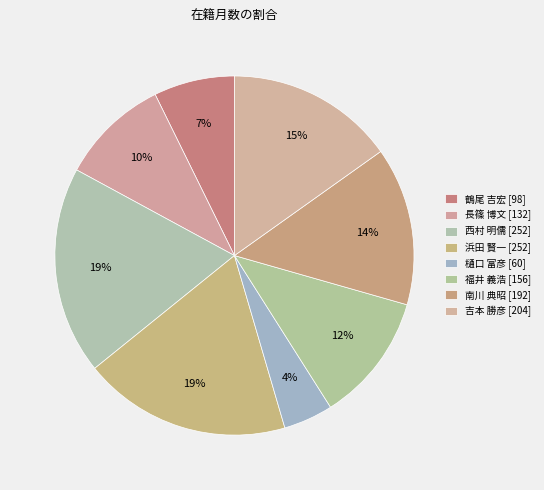

Is it true that 長篠 博文 is 1% of the pie?

False